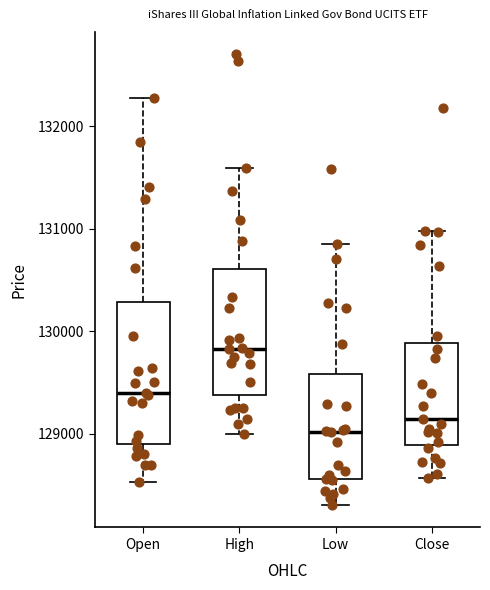

Reading left to right, read every box against the y-axis: the position of its median line, the range the box covers, and the ends of its whiskers. The values are not printed on the chart, so give them approximately, as read against the axis.

Open: median 129400, box 128900 to 130300, whiskers 128500 to 132300
High: median 129800, box 129400 to 130600, whiskers 129000 to 131600
Low: median 129000, box 128600 to 129600, whiskers 128300 to 130900
Close: median 129200, box 128900 to 129900, whiskers 128600 to 131000